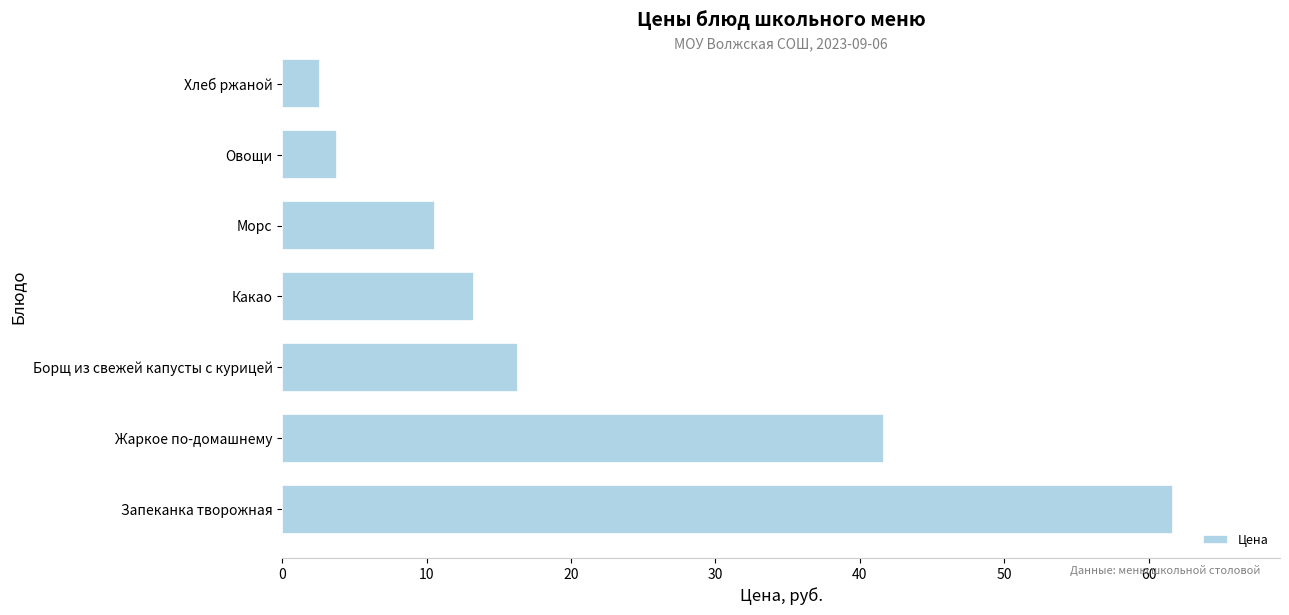

Rank the categories by value from highest to lowest.

Запеканка творожная, Жаркое по-домашнему, Борщ из свежей капусты с курицей, Какао, Морс, Овощи, Хлеб ржаной